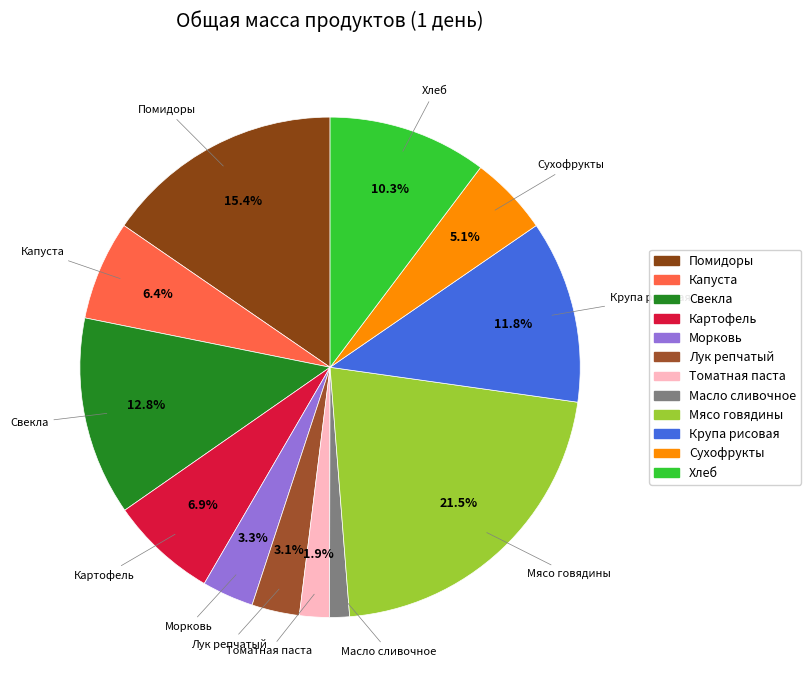

The Мясо говядины slice represents 30% of the pie. True or false?

False